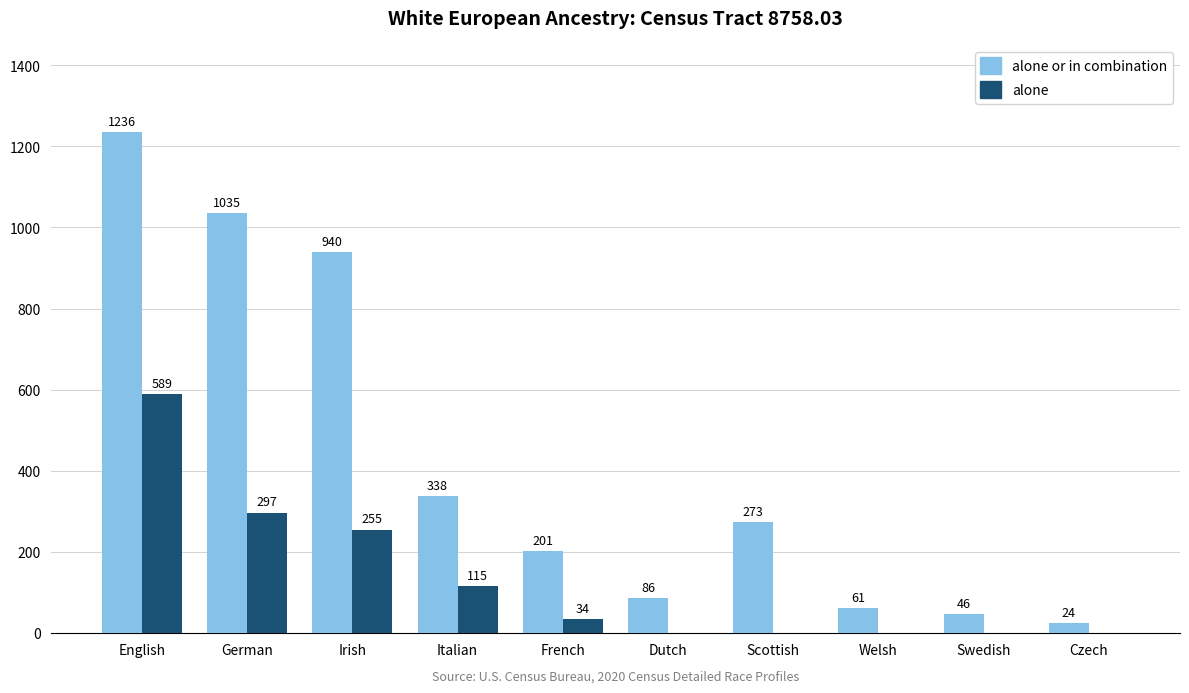

What is the highest value of the alone or in combination series?

1236